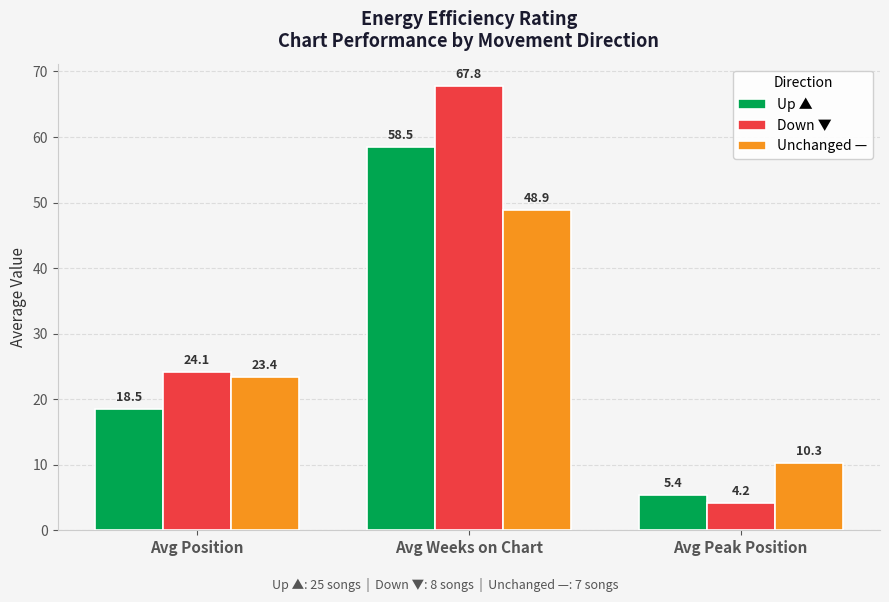

How many series are shown in this chart?

3